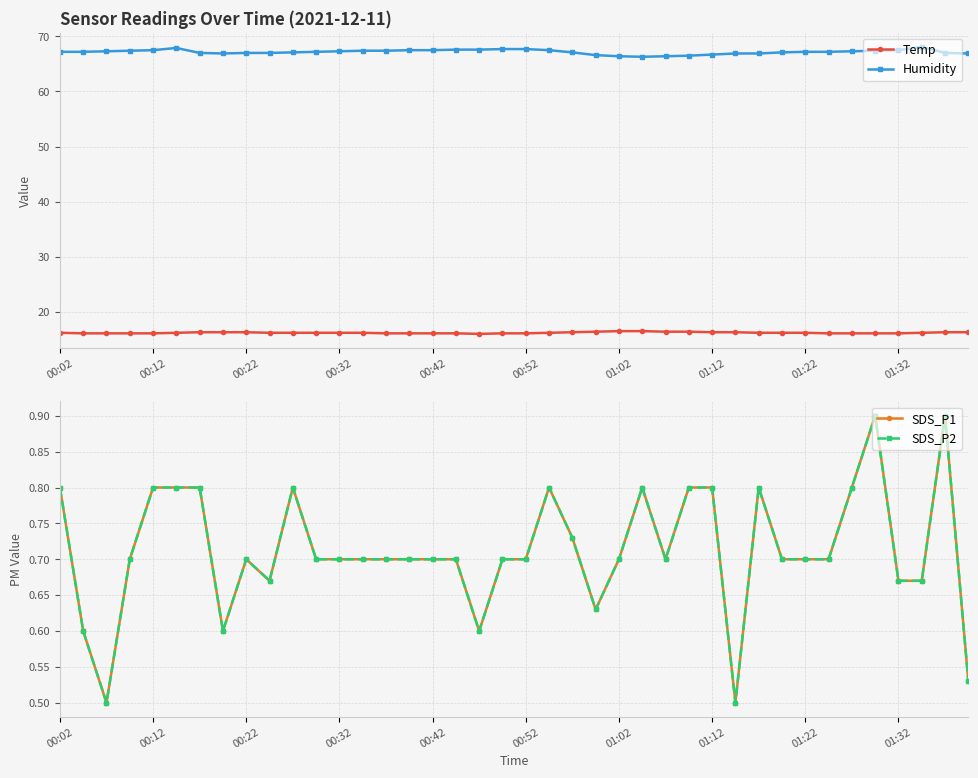

How many lines are shown in the chart?

4